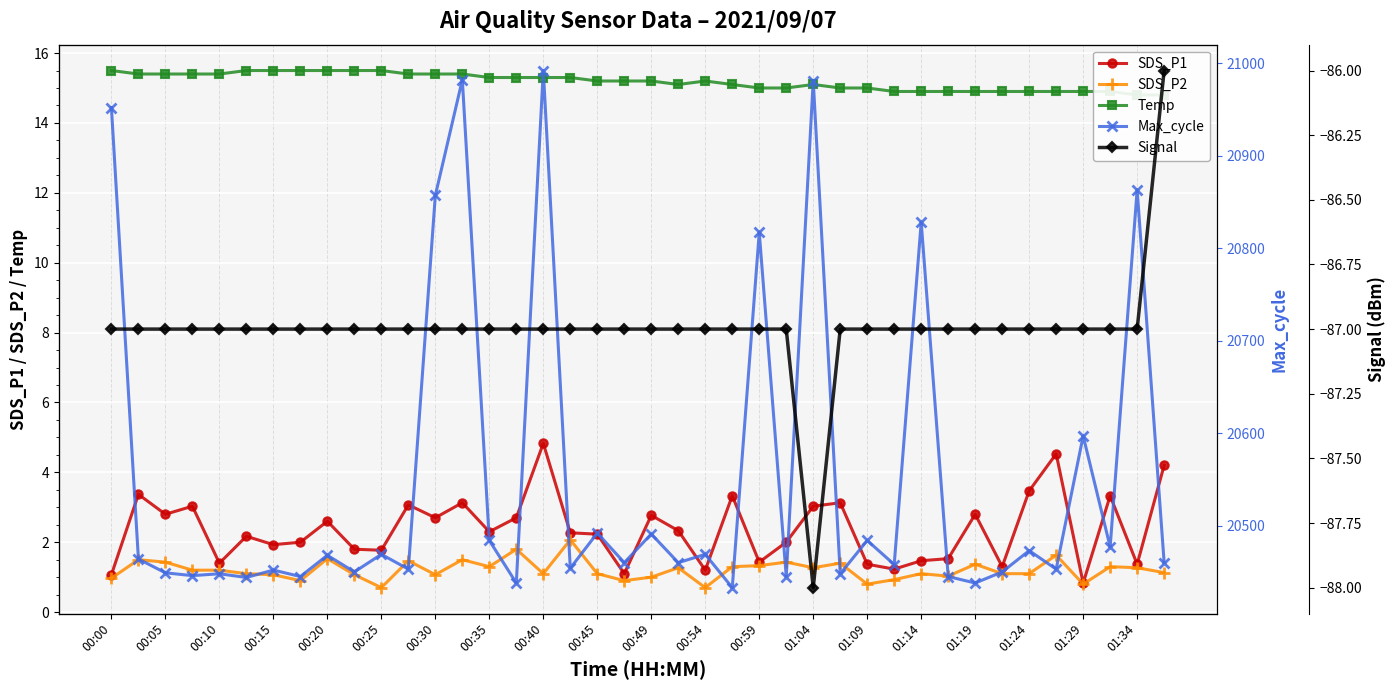

Reading left to right, extract all data points from this chart.

SDS_P1: 1.1	3.4	2.8	3.0	1.4	2.2	1.9	2.0	2.6	1.8	1.8	3.1	2.7	3.1	2.3	2.7	4.8	2.3	2.2	1.1	2.8	2.3	1.2	3.3	1.4	2.0	3.0	3.1	1.4	1.2	1.5	1.5	2.8	1.3	3.5	4.5	0.8	3.3	1.4	4.2
SDS_P2: 1.0	1.5	1.4	1.2	1.2	1.1	1.1	0.9	1.5	1.1	0.7	1.5	1.1	1.5	1.3	1.8	1.1	2.1	1.1	0.9	1.0	1.3	0.7	1.3	1.3	1.4	1.3	1.4	0.8	0.9	1.1	1.0	1.4	1.1	1.1	1.6	0.8	1.3	1.3	1.1
Temp: 15.5	15.4	15.4	15.4	15.4	15.5	15.5	15.5	15.5	15.5	15.5	15.4	15.4	15.4	15.3	15.3	15.3	15.3	15.2	15.2	15.2	15.1	15.2	15.1	15.0	15.0	15.1	15.0	15.0	14.9	14.9	14.9	14.9	14.9	14.9	14.9	14.9	14.9	14.8	14.8
Max_cycle: 20952.0	20464.0	20449.0	20446.0	20448.0	20444.0	20452.0	20445.0	20468.0	20450.0	20469.0	20453.0	20857.0	20982.0	20484.0	20438.0	20992.0	20454.0	20492.0	20460.0	20491.0	20460.0	20469.0	20433.0	20817.0	20445.0	20981.0	20448.0	20484.0	20458.0	20828.0	20445.0	20438.0	20450.0	20473.0	20453.0	20597.0	20477.0	20863.0	20460.0
Signal: -87.0	-87.0	-87.0	-87.0	-87.0	-87.0	-87.0	-87.0	-87.0	-87.0	-87.0	-87.0	-87.0	-87.0	-87.0	-87.0	-87.0	-87.0	-87.0	-87.0	-87.0	-87.0	-87.0	-87.0	-87.0	-87.0	-88.0	-87.0	-87.0	-87.0	-87.0	-87.0	-87.0	-87.0	-87.0	-87.0	-87.0	-87.0	-87.0	-86.0